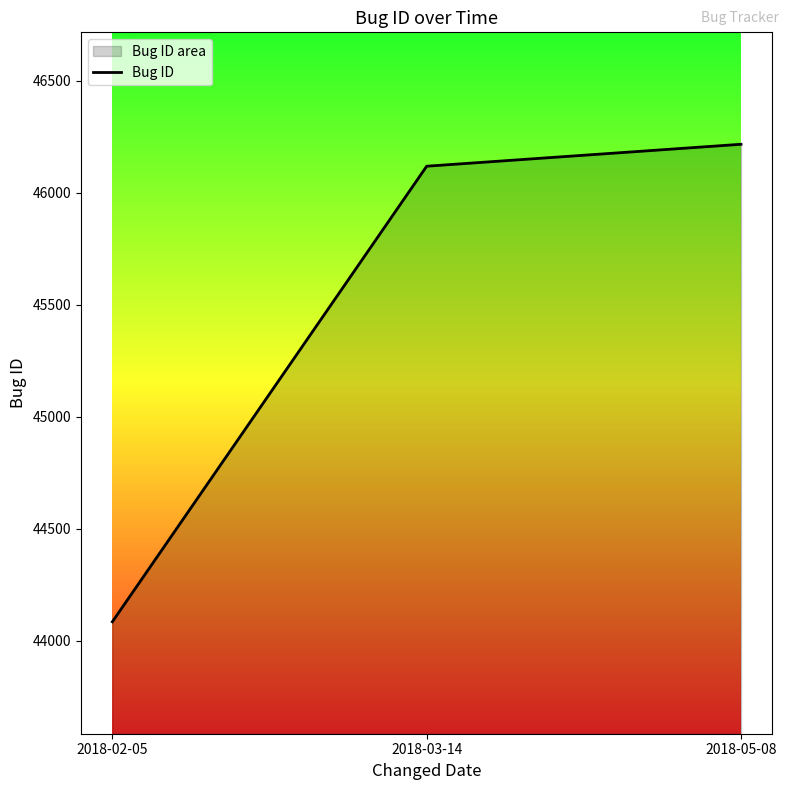

Rank the categories by value from lowest to highest.

2018-02-05, 2018-03-14, 2018-05-08